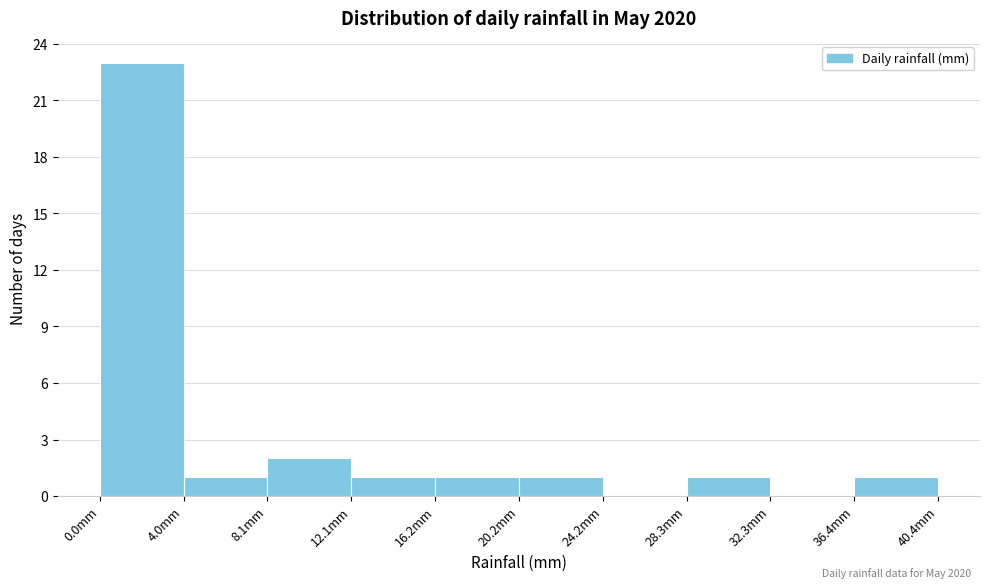

Which range on the x-axis has the tallest bar?

0.0 to 4.0